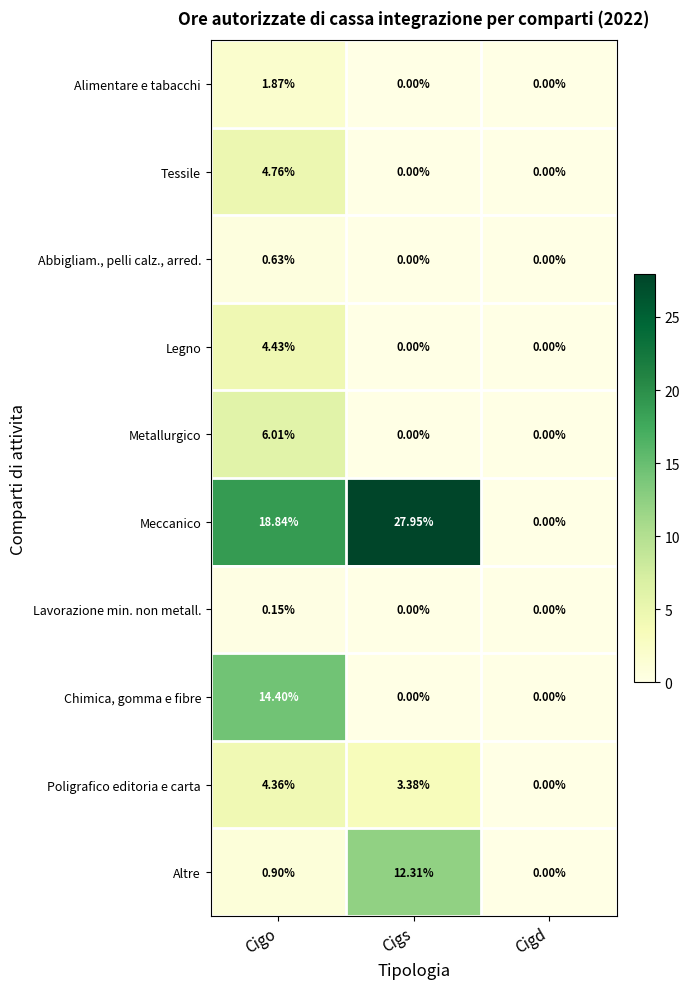

At Cigo, list the series in order from largest to smallest.

Meccanico, Chimica, gomma e fibre, Metallurgico, Tessile, Legno, Poligrafico editoria e carta, Alimentare e tabacchi, Altre, Abbigliam., pelli calz., arred., Lavorazione min. non metall.